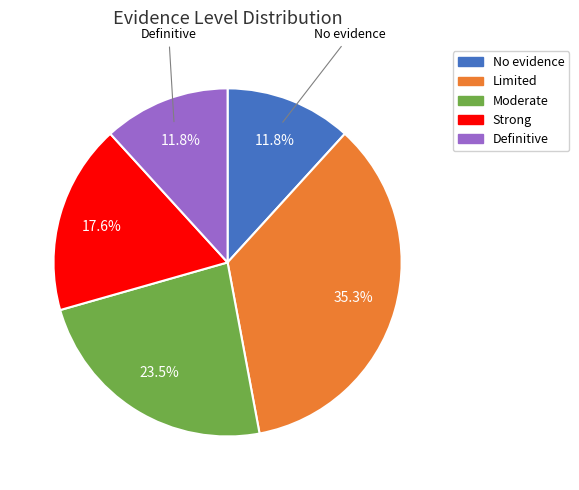

True or false: No evidence accounts for 22% of the total.

False